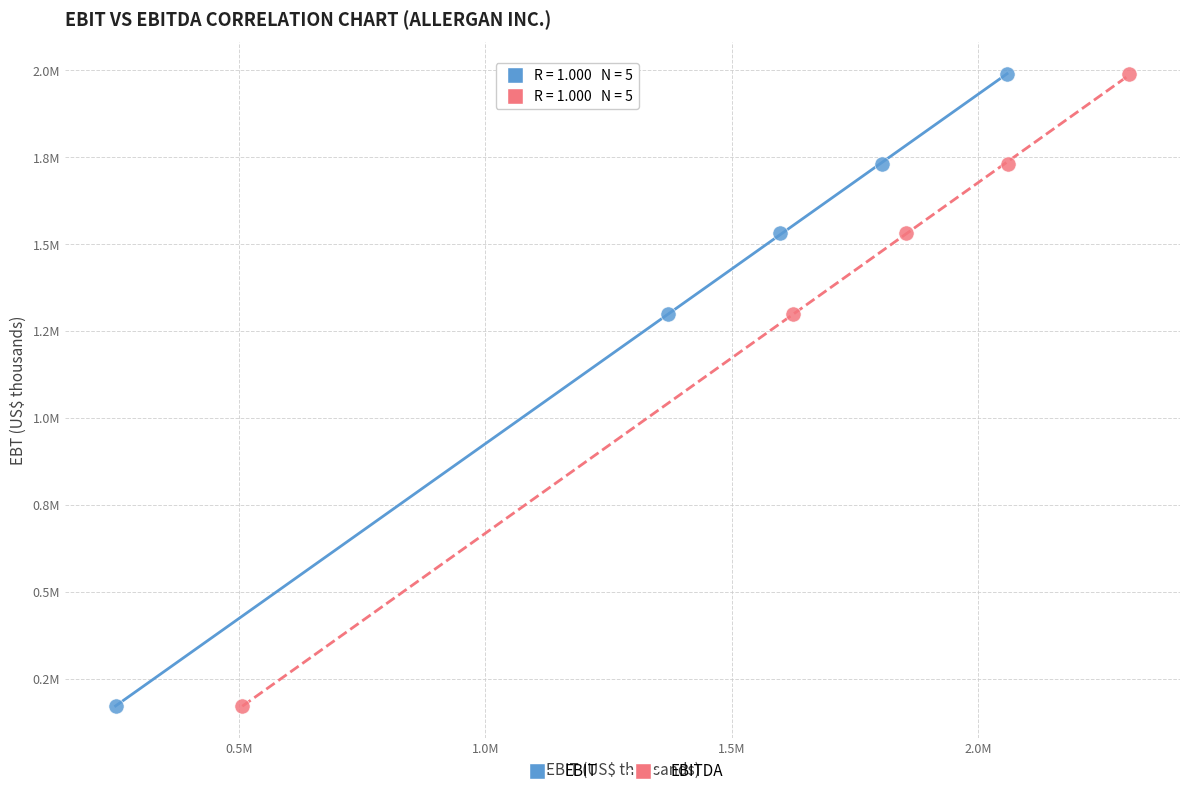

What are all the series names shown in the legend?

EBIT, EBITDA